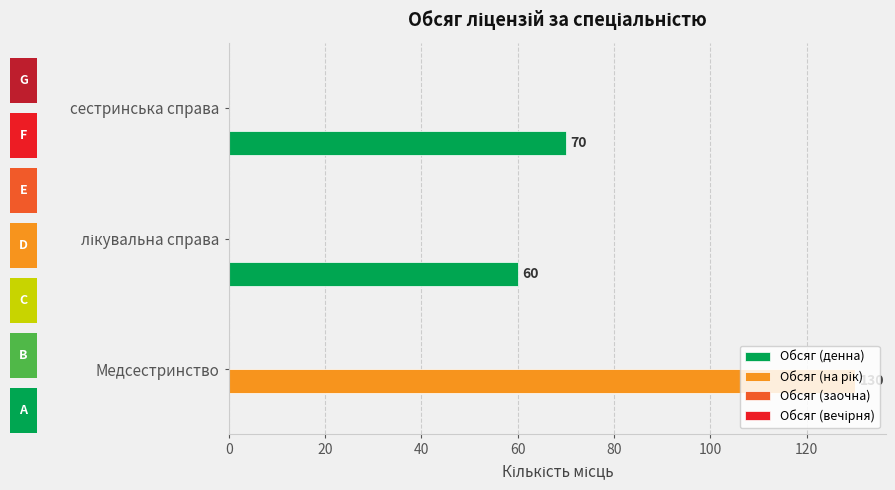

What is the value of the Обсяг (заочна) bar at the 2nd from the left?

0.2